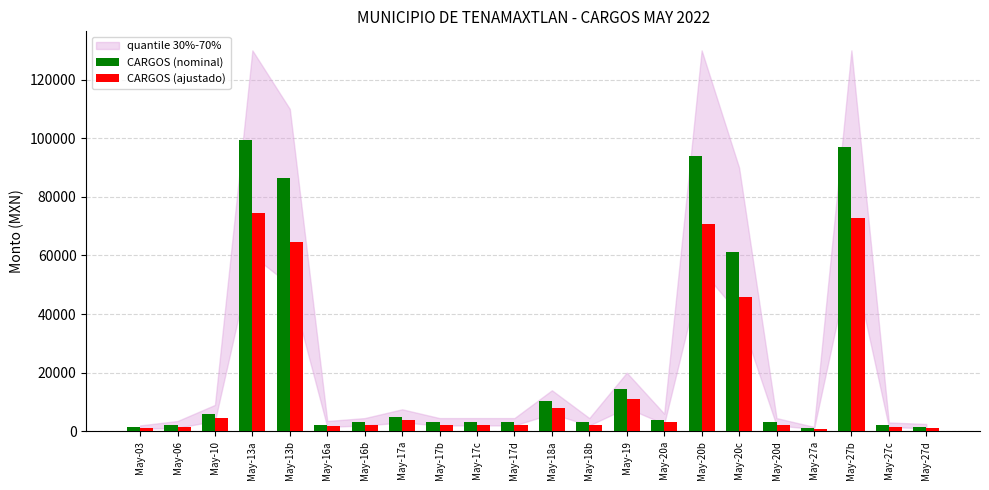

Rank the series by their average value, from highest to lowest.

CARGOS (nominal), CARGOS (ajustado)